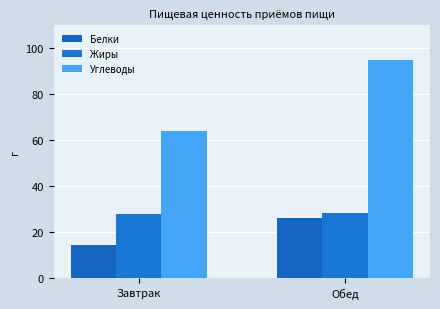

What is the spread (max minus min) of values at Обед?

69.0